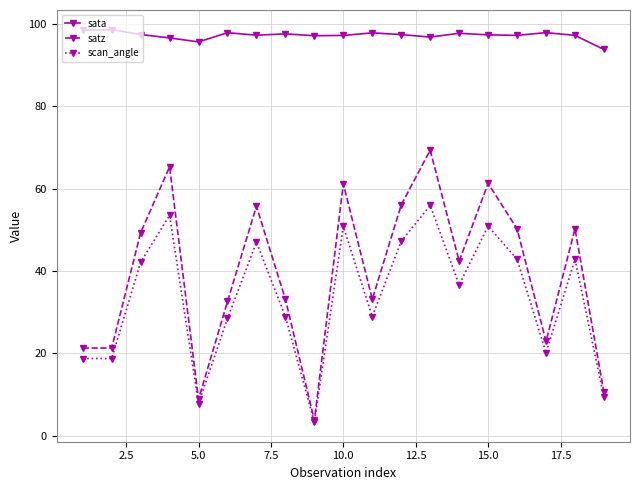

Which series has the widest spread of values?

satz